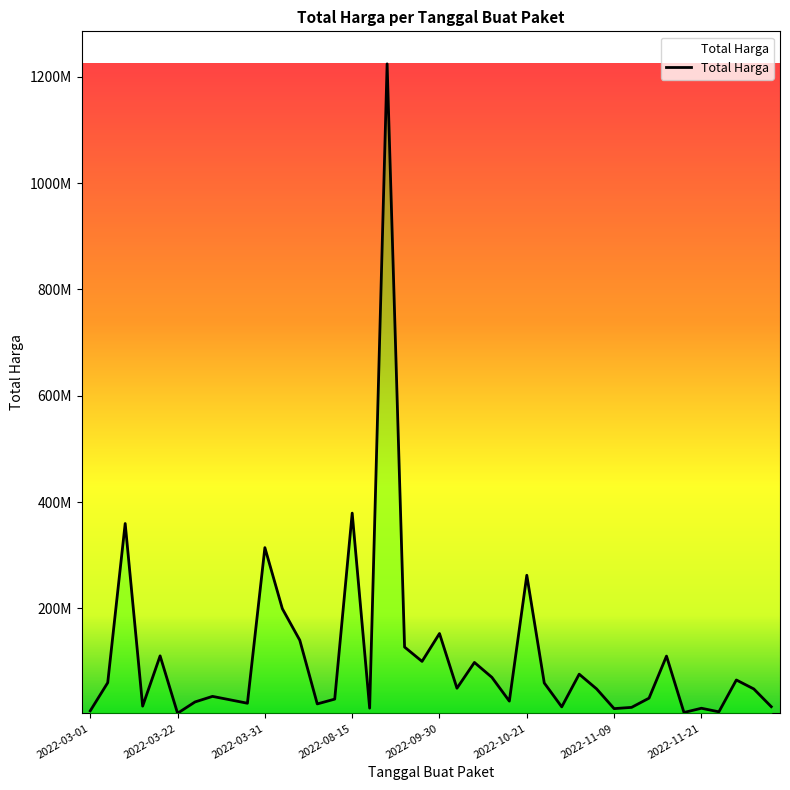

True or false: the data has more than 2 interior local peaks.

True